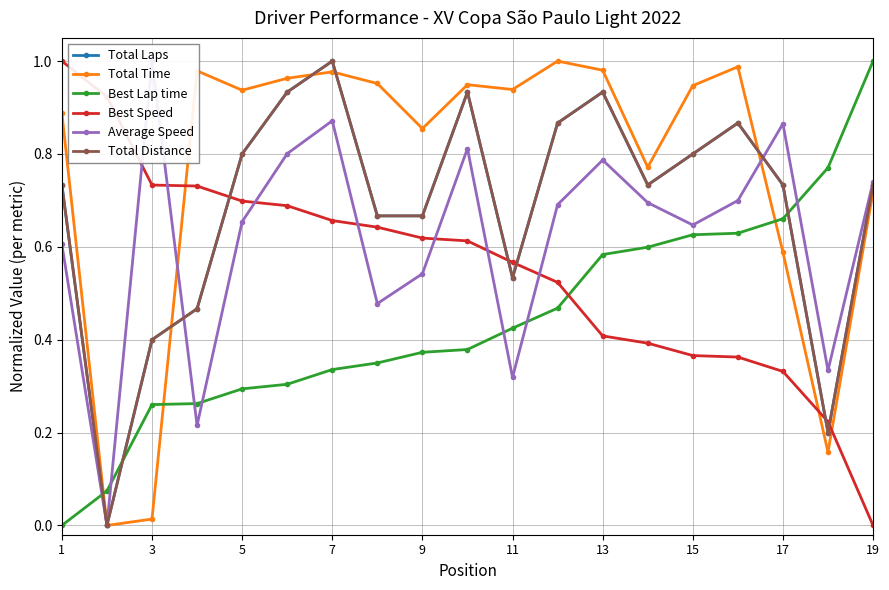

What is the average value of the Average Speed series?

0.6